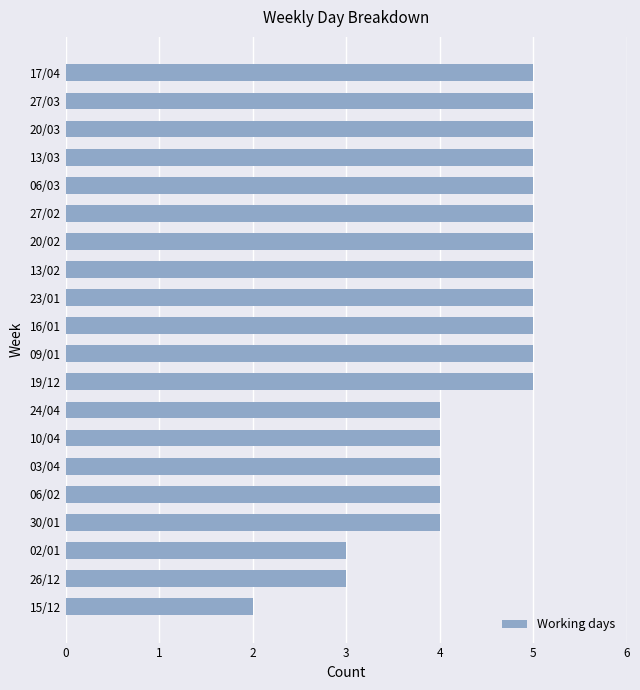

What is the change in value from 30/01 to 27/02?

+1